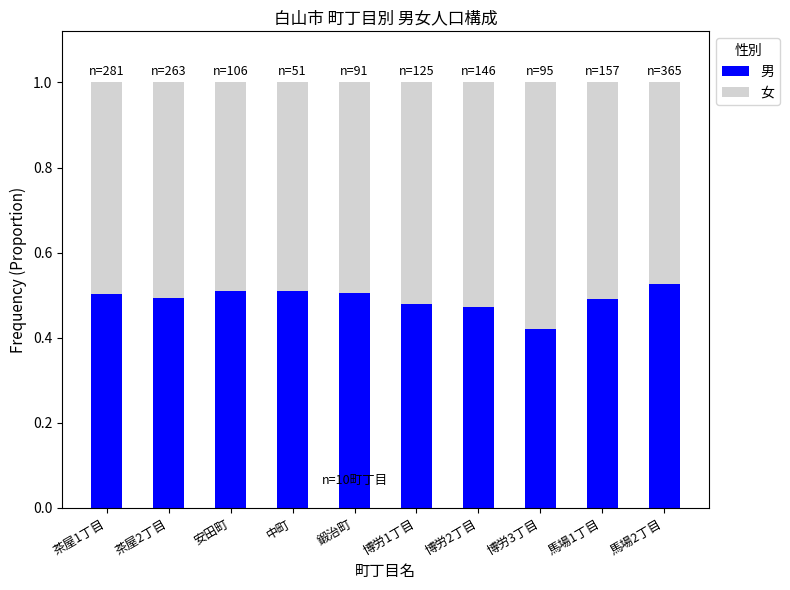

Which category has the lowest value in the 男 series?

博労3丁目